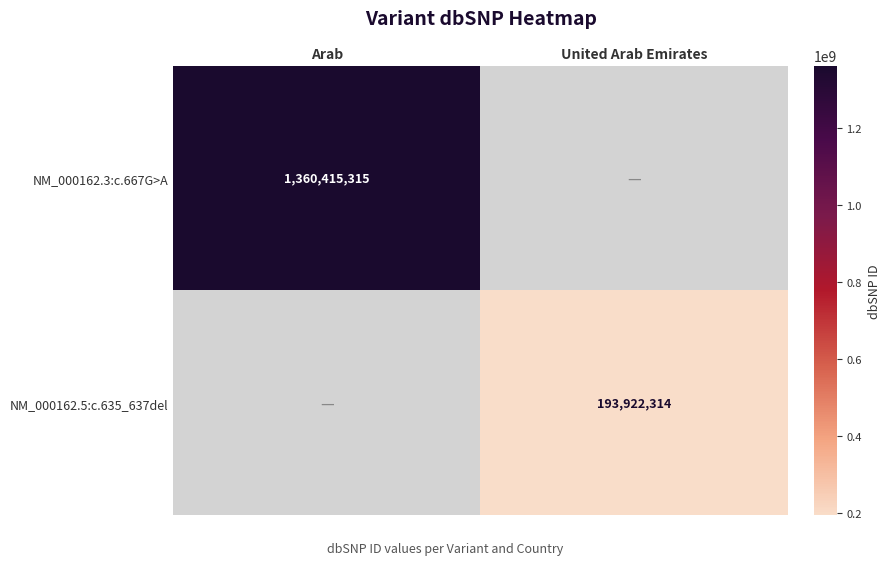

True or false: NM_000162.5:c.635_637del has a value of 295149637 at United Arab Emirates.

False